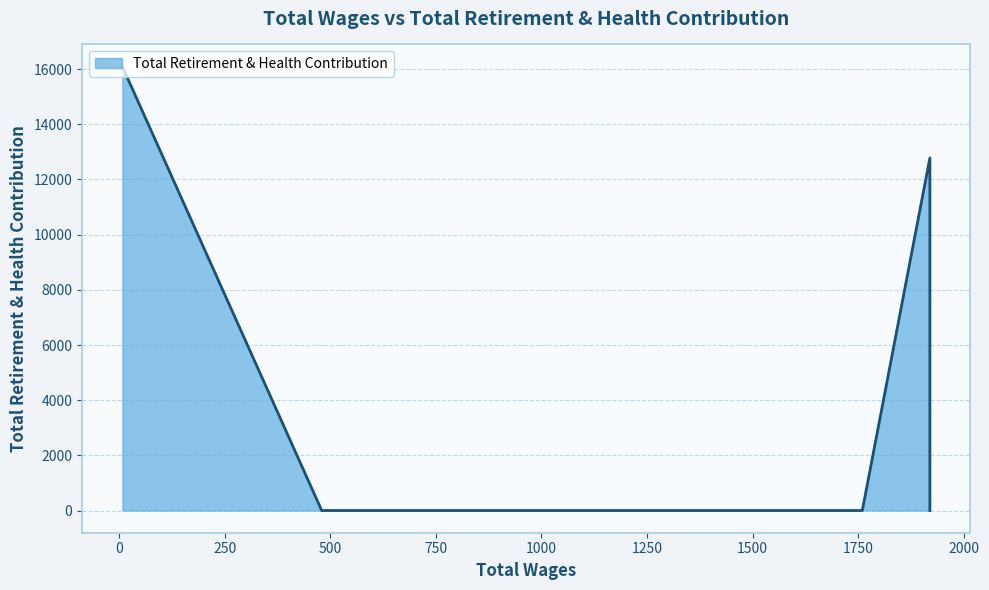

What is the greatest value displayed?

16091